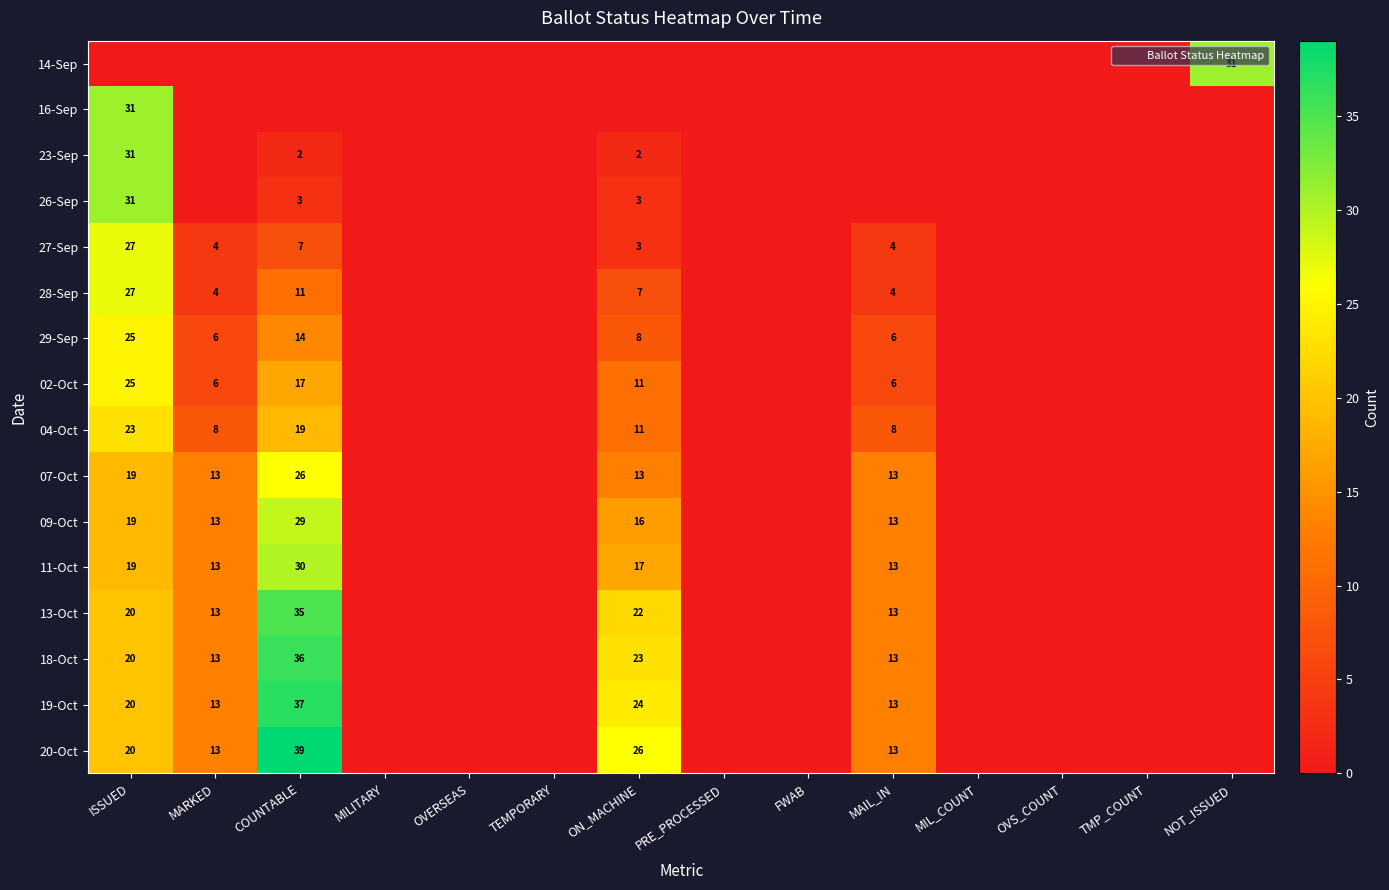

True or false: 14-Sep has a value of 0 at TMP_COUNT.

True